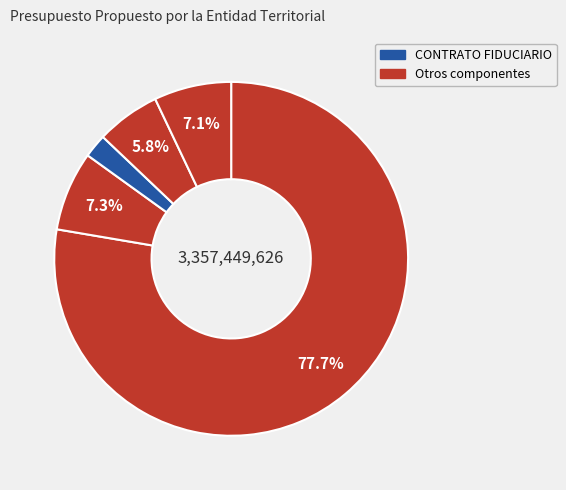

How many segments does this pie chart have?

5